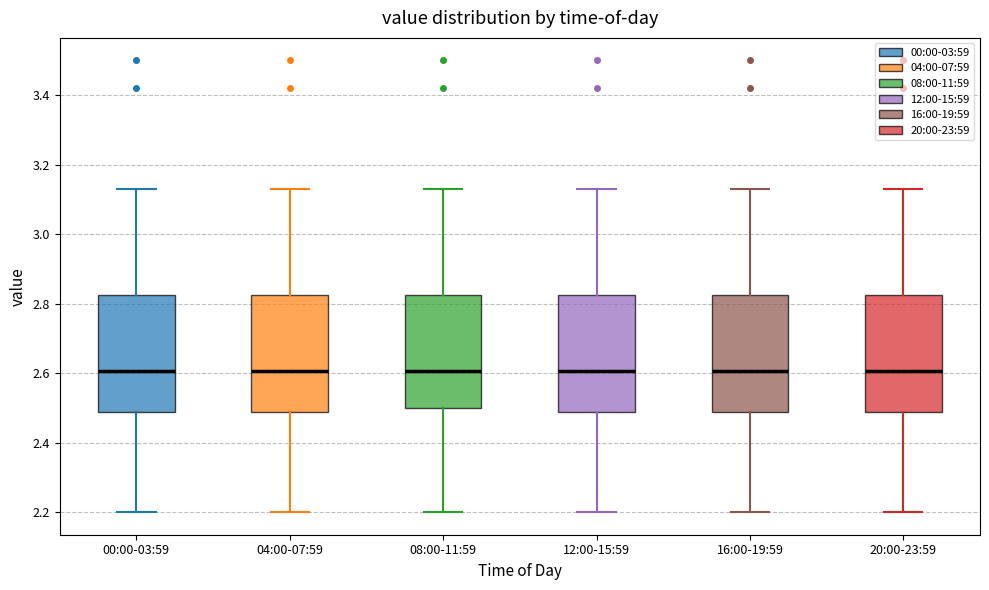

Reading left to right, transcribe this box plot: for each box, give where its median line is, the range the box spans, and where its two whiskers end, as read against the y-axis. The values are not printed on the chart, so give them approximately, as read against the axis.

00:00-03:59: median 2.60, box 2.48 to 2.82, whiskers 2.20 to 3.14
04:00-07:59: median 2.60, box 2.48 to 2.82, whiskers 2.20 to 3.14
08:00-11:59: median 2.60, box 2.50 to 2.82, whiskers 2.20 to 3.14
12:00-15:59: median 2.60, box 2.48 to 2.82, whiskers 2.20 to 3.14
16:00-19:59: median 2.60, box 2.48 to 2.82, whiskers 2.20 to 3.14
20:00-23:59: median 2.60, box 2.48 to 2.82, whiskers 2.20 to 3.14